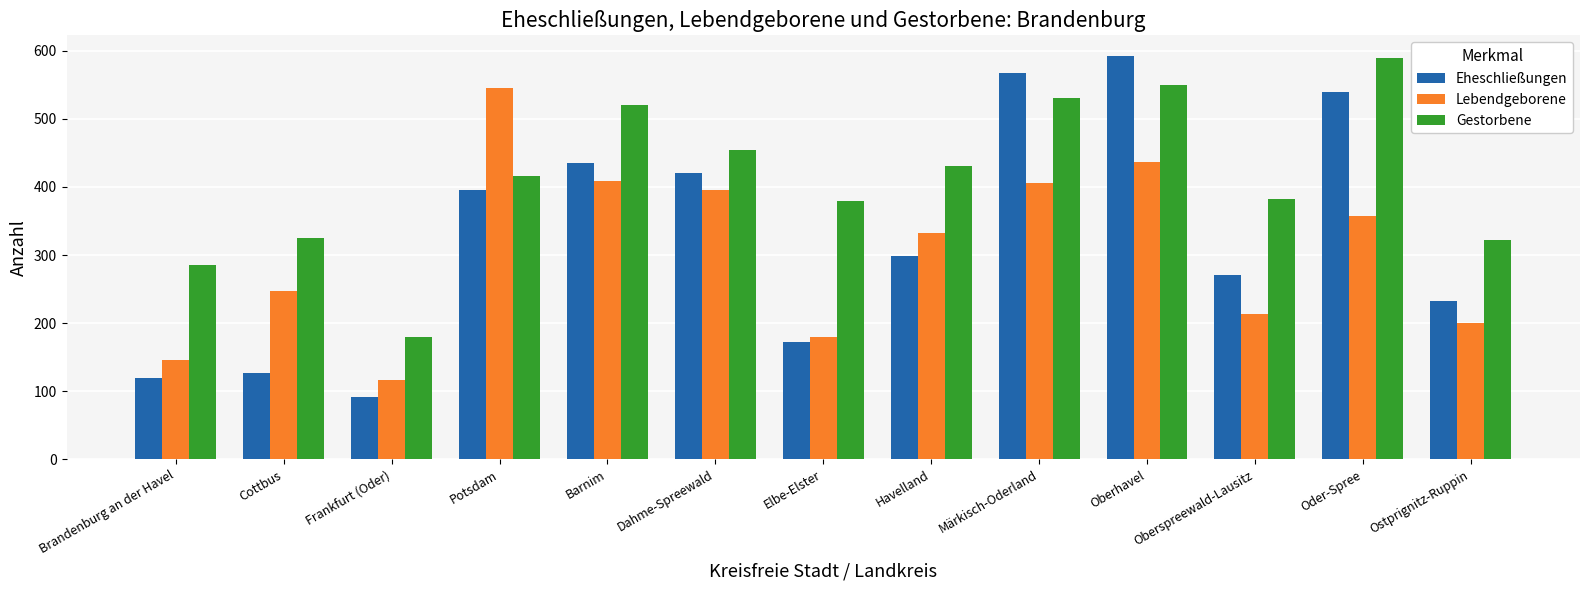

Is the value of Gestorbene at Ostprignitz-Ruppin greater than the value of Eheschließungen at Brandenburg an der Havel?

Yes